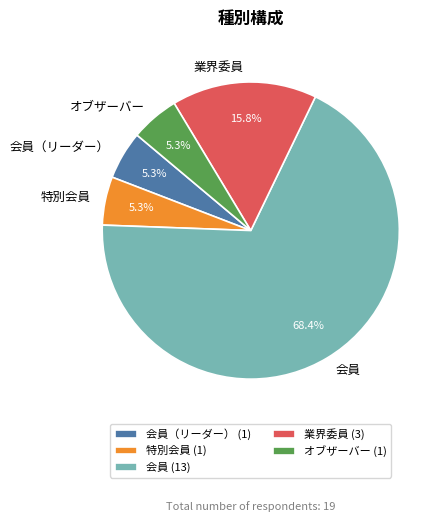

Is there a majority slice in this chart?

Yes